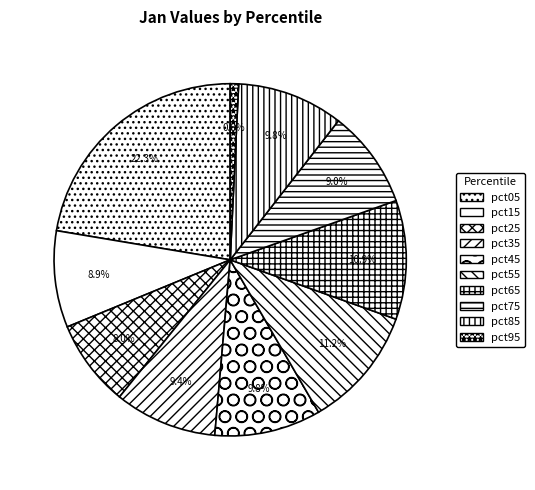

Is there a majority slice in this chart?

No